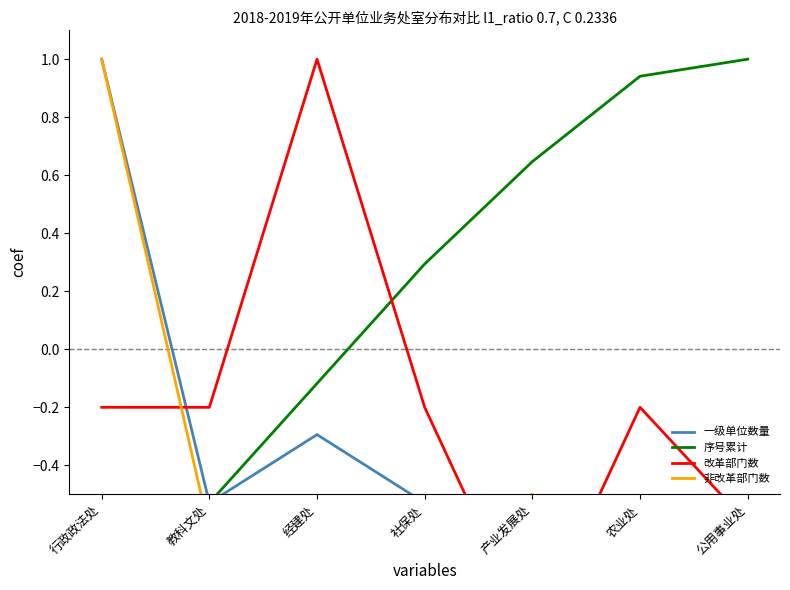

Reading right to left, extract all data points from this chart.

一级单位数量: -1.0	-0.8	-0.6	-0.5	-0.3	-0.5	1.0
序号累计: 1.0	0.9	0.6	0.3	-0.1	-0.5	-1.0
改革部门数: -0.6	-0.2	-1.0	-0.2	1.0	-0.2	-0.2
非改革部门数: -1.0	-0.9	-0.5	-0.6	-0.8	-0.6	1.0